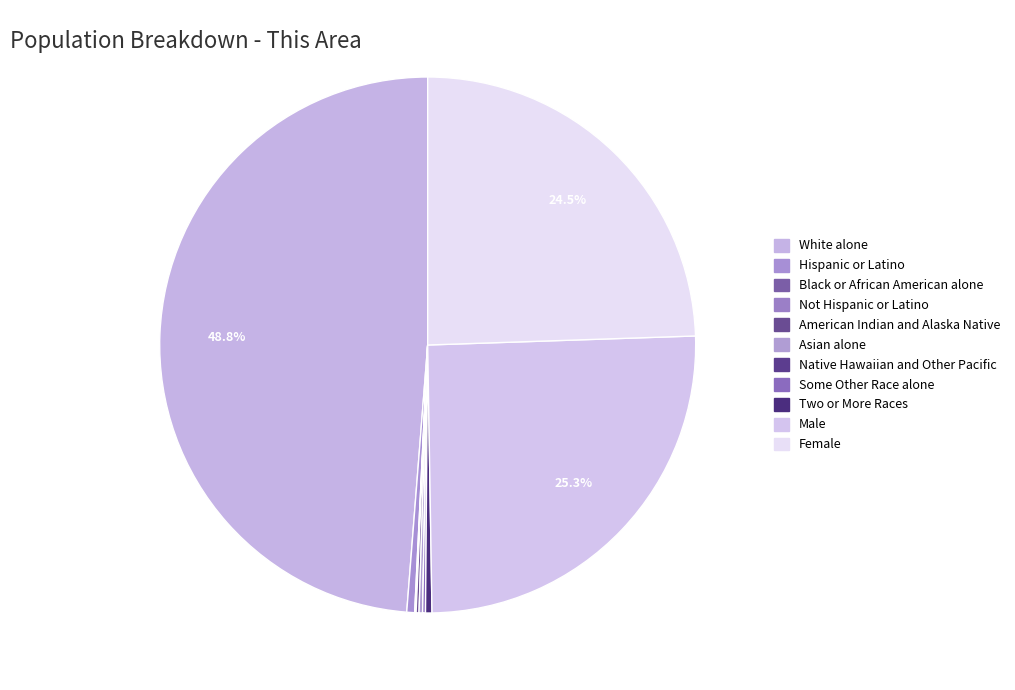

How many segments does this pie chart have?

11